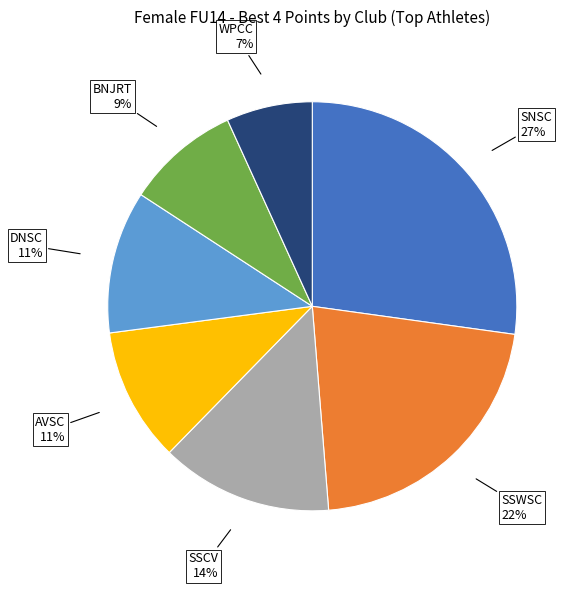

Is there any slice that represents more than half of the pie?

No